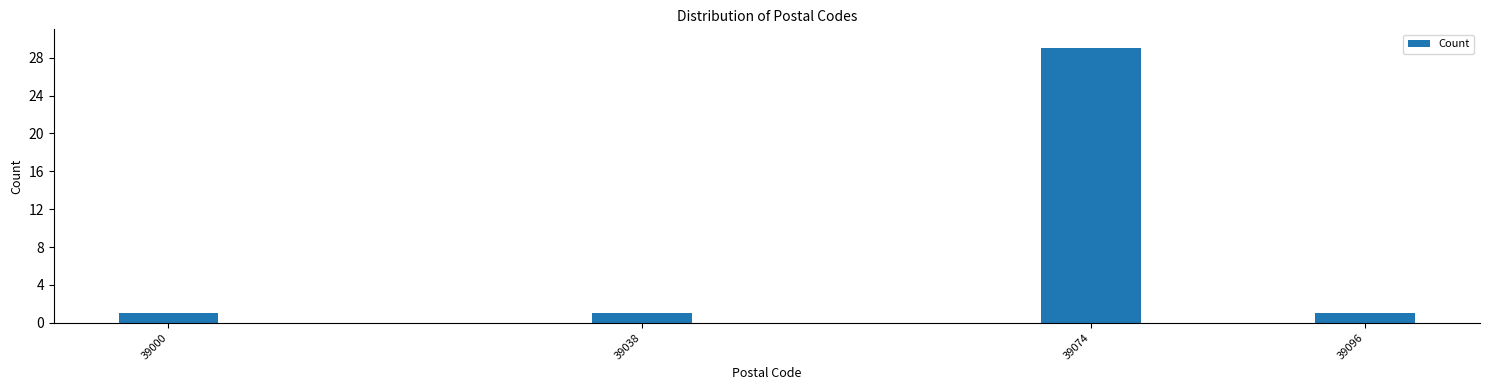

Reading right to left, extract all data points from this chart.

1	29	1	1